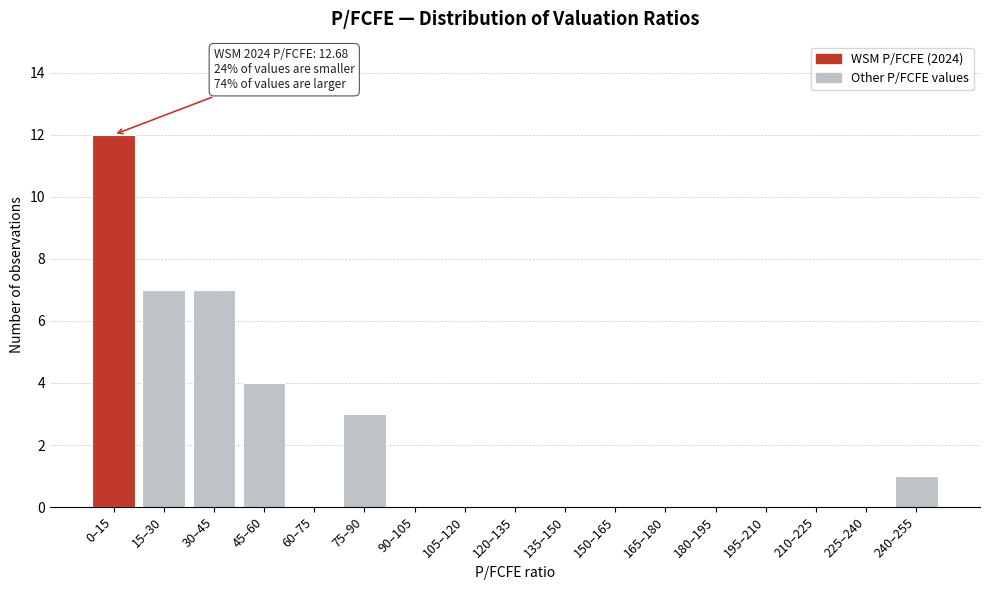

Reading left to right, transcribe all the data shown in this chart.

0–15=12	15–30=7	30–45=7	45–60=4	60–75=0	75–90=3	90–105=0	105–120=0	120–135=0	135–150=0	150–165=0	165–180=0	180–195=0	195–210=0	210–225=0	225–240=0	240–255=1